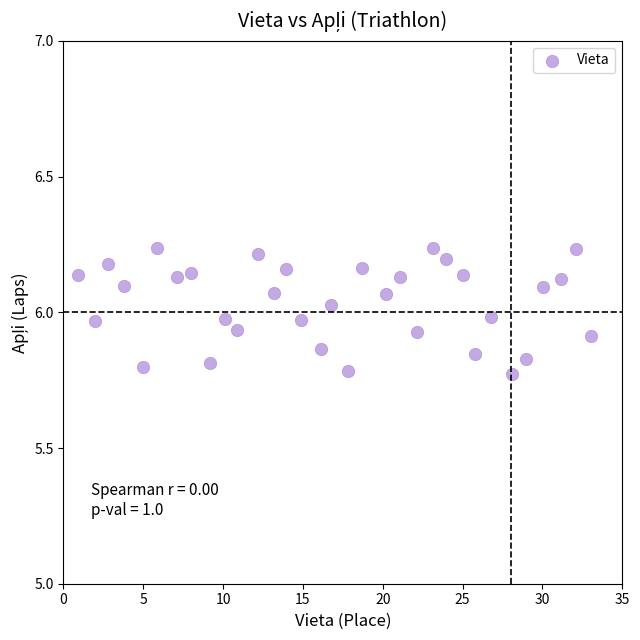

What is the range of X values (max minus min)?

32.1